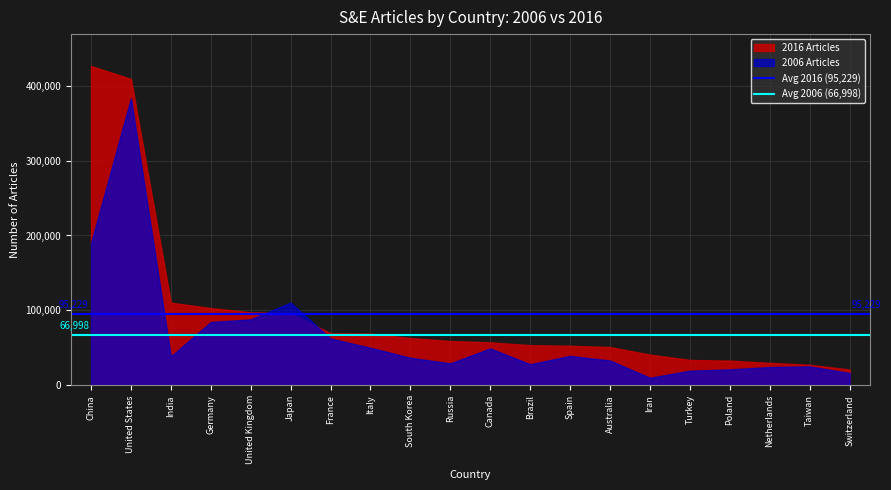

What is the sum of the Avg 2016 (95,229) values at China and United States?

190457.6